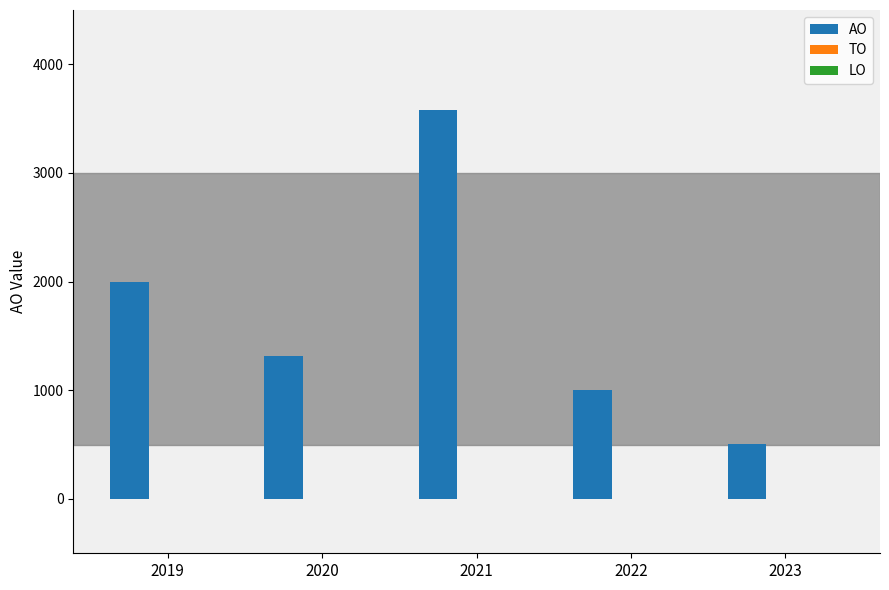

Rank the categories by value from highest to lowest.

2021, 2019, 2020, 2022, 2023